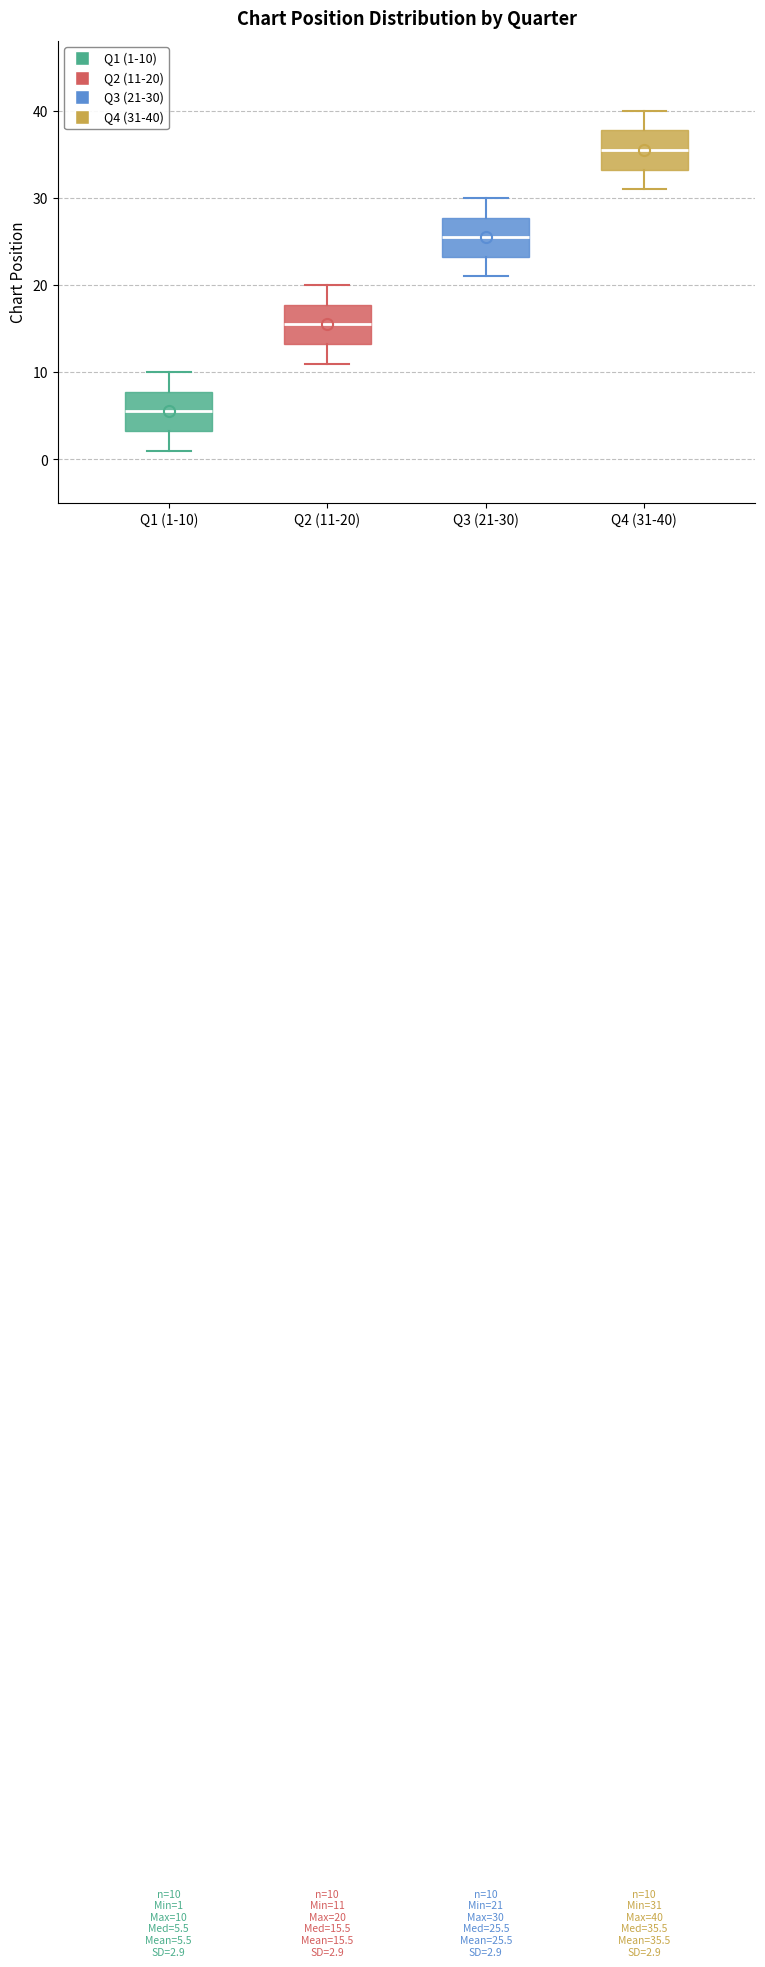

Which box's median line is the highest?

Q4 (31-40)